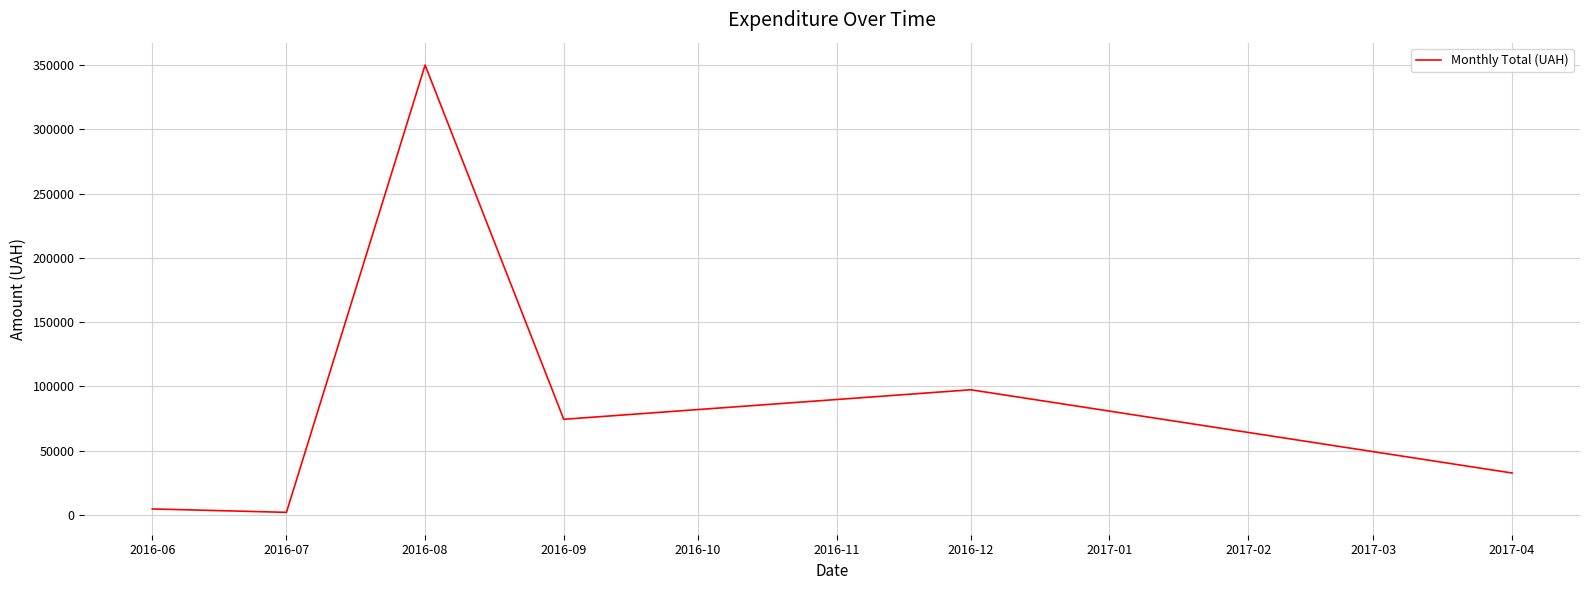

What is the change in value from 2016-09 to 2016-12?

+22980.7